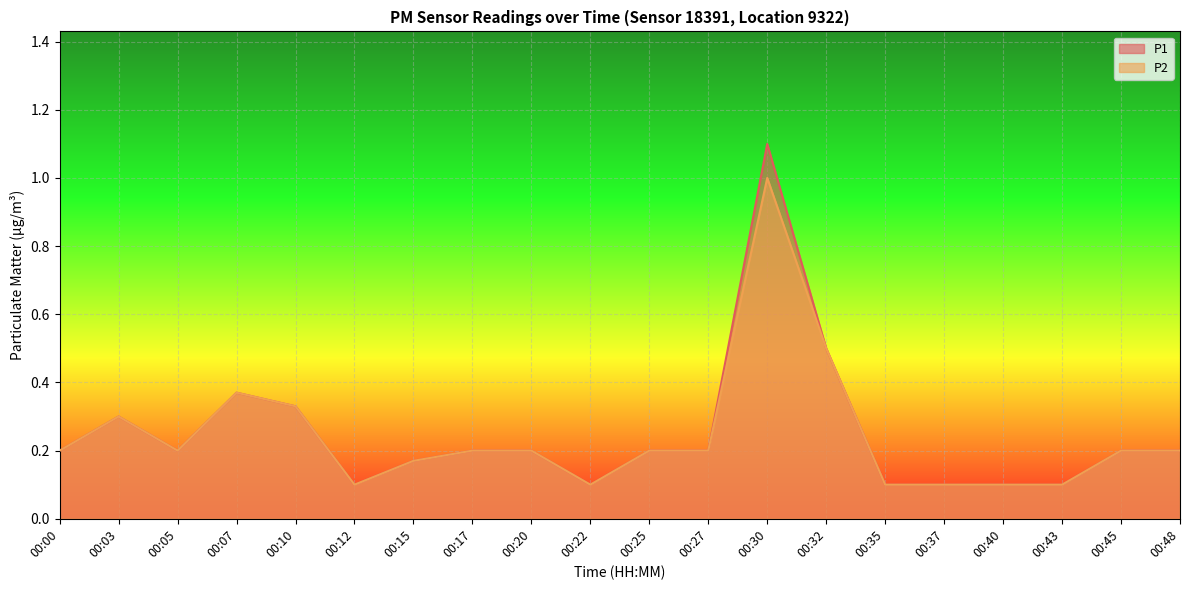

Reading left to right, what are all the values shown in this chart?

P1: 00:00=0.2	00:03=0.3	00:05=0.2	00:07=0.4	00:10=0.3	00:12=0.1	00:15=0.2	00:17=0.2	00:20=0.2	00:22=0.1	00:25=0.2	00:27=0.2	00:30=1.1	00:32=0.5	00:35=0.1	00:37=0.1	00:40=0.1	00:43=0.1	00:45=0.2	00:48=0.2
P2: 00:00=0.2	00:03=0.3	00:05=0.2	00:07=0.4	00:10=0.3	00:12=0.1	00:15=0.2	00:17=0.2	00:20=0.2	00:22=0.1	00:25=0.2	00:27=0.2	00:30=1.0	00:32=0.5	00:35=0.1	00:37=0.1	00:40=0.1	00:43=0.1	00:45=0.2	00:48=0.2